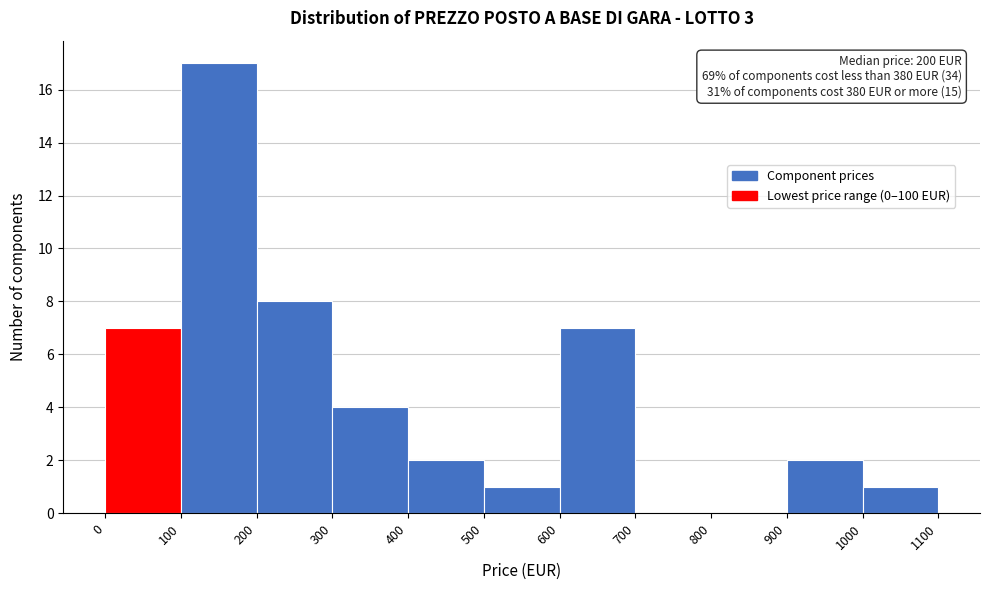

Which range on the x-axis has the tallest bar?

100 to 200